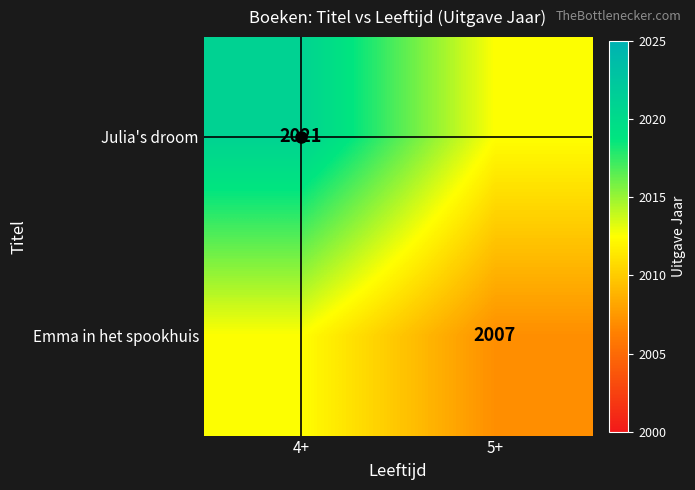

Which series has the widest spread of values?

Julia's droom